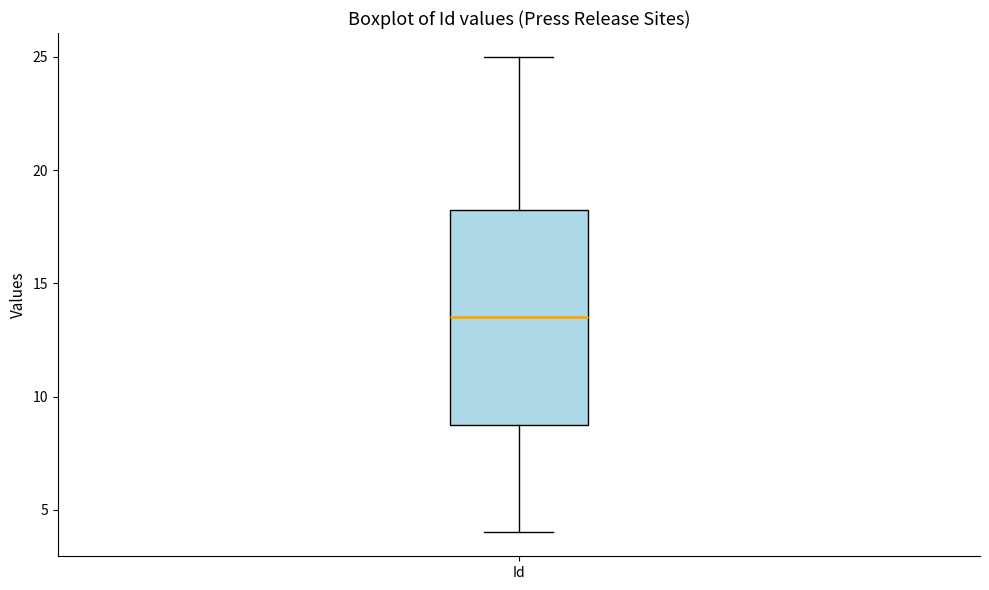

Transcribe this box plot: give where the median line is, the range the box spans, and where the two whiskers end, as read against the y-axis. The values are not printed on the chart, so give them approximately, as read against the axis.

median 13.5, box 9.0 to 18.5, whiskers 4.0 to 25.0